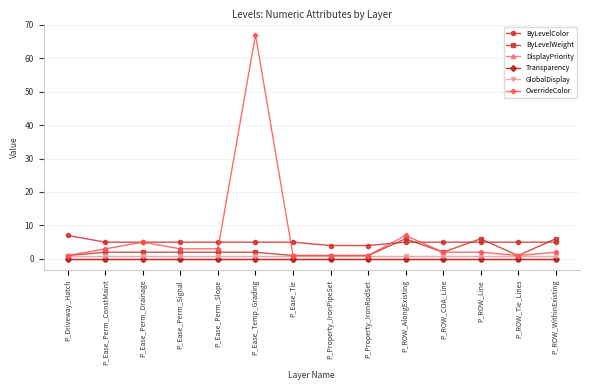

The value of GlobalDisplay at P_Driveway_Hatch is 1. True or false?

True